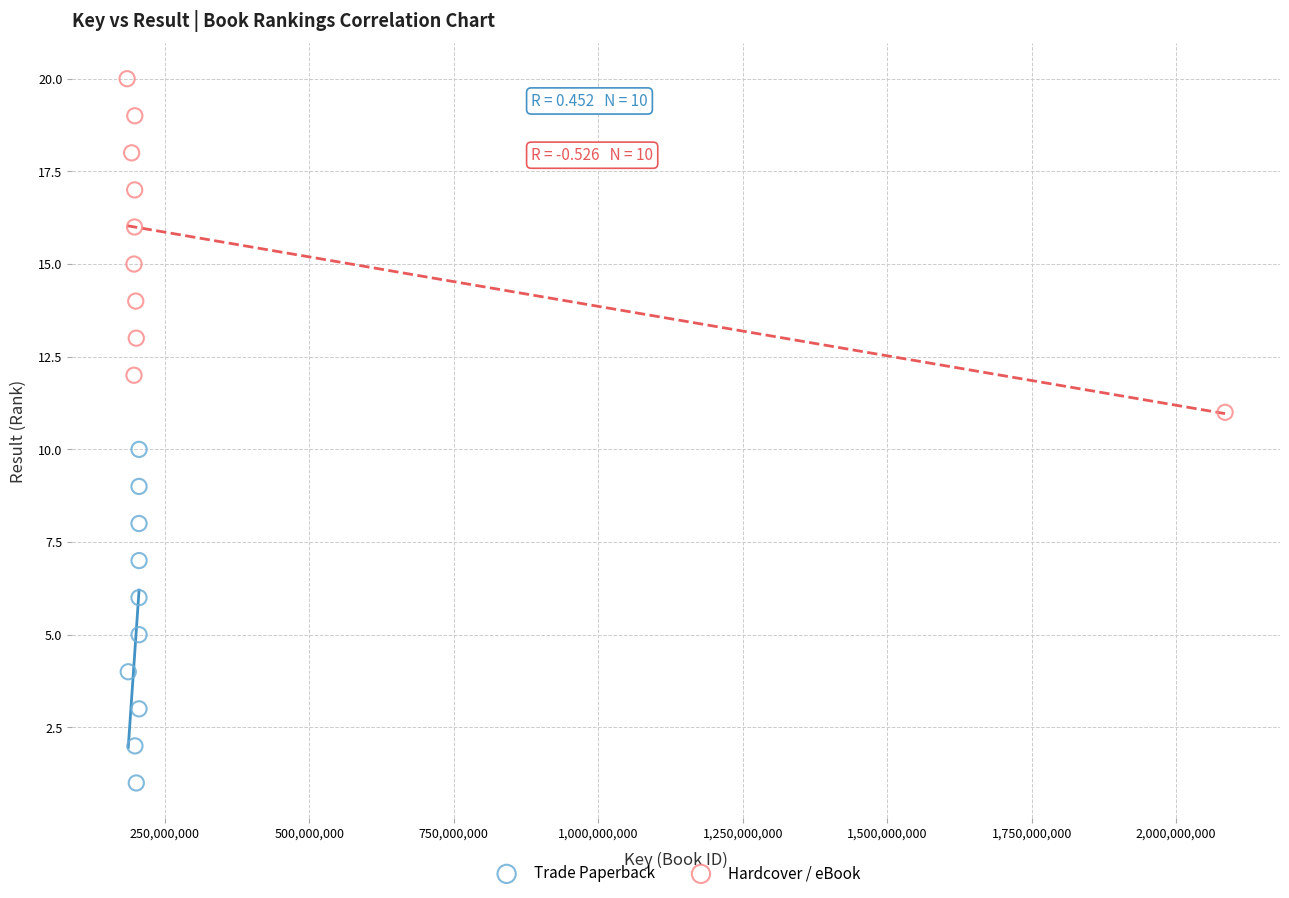

Which series reaches the maximum Y coordinate?

Hardcover / eBook